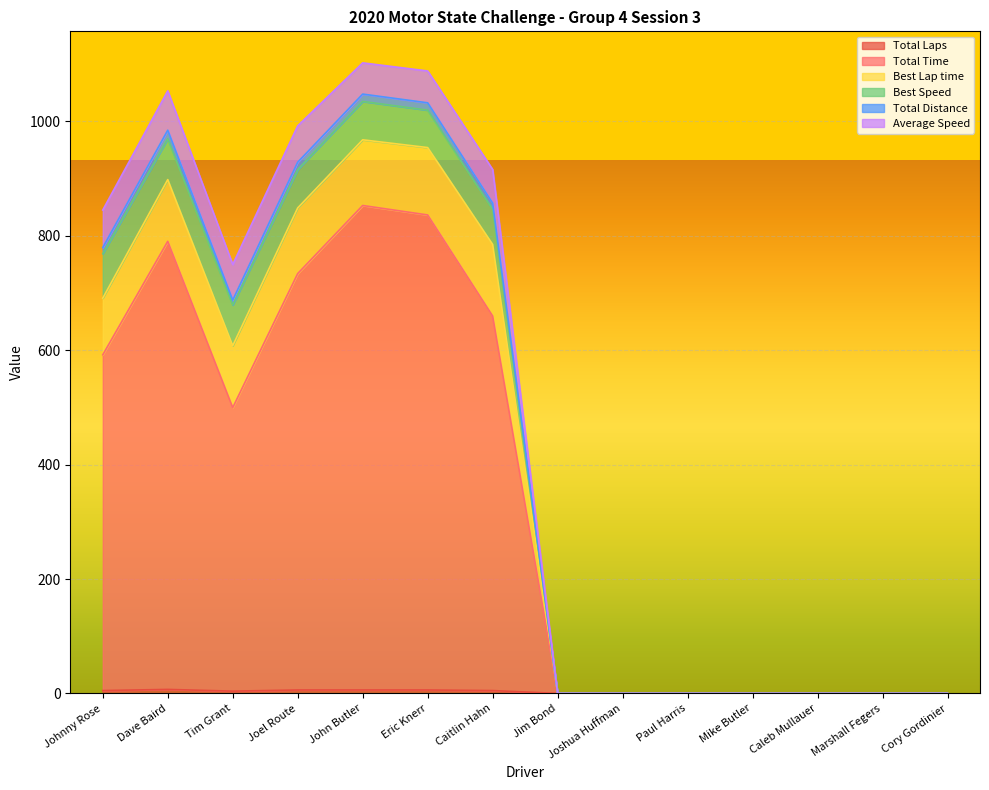

How many data points in Total Laps are less than 4?

7